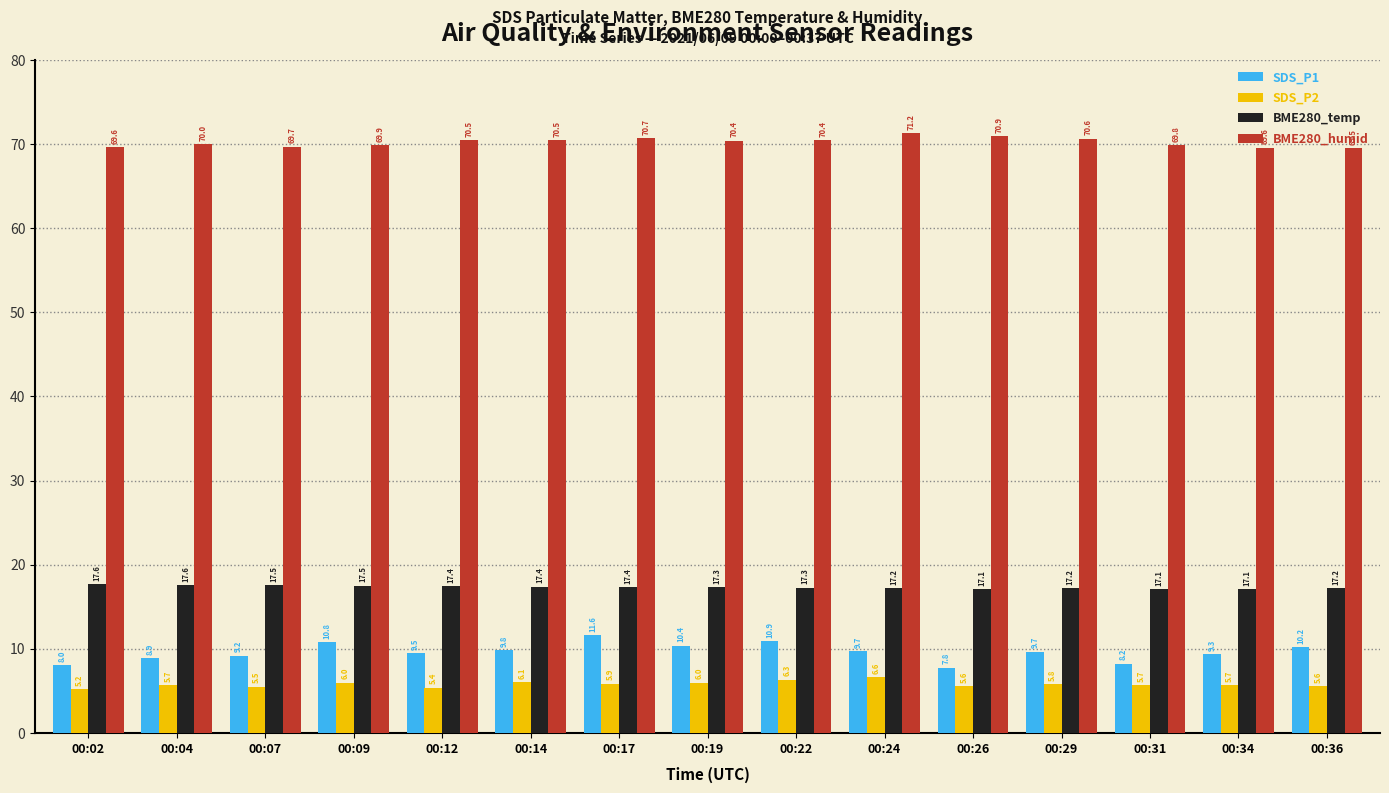

What is the average value of the BME280_humid series?

70.2